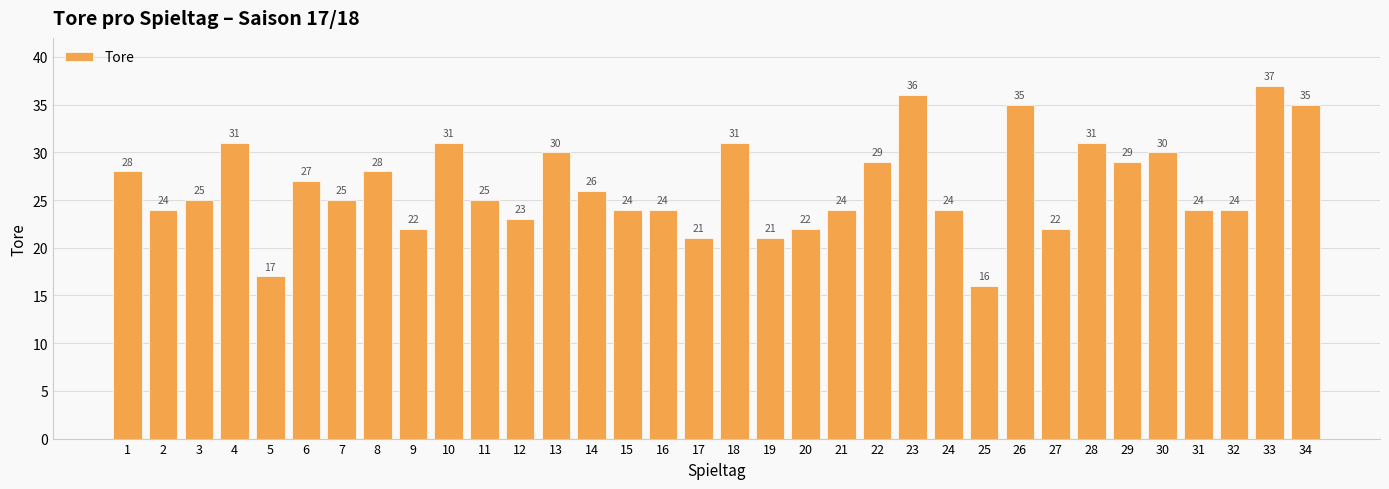

Is it true that the value at 8 is 46?

False